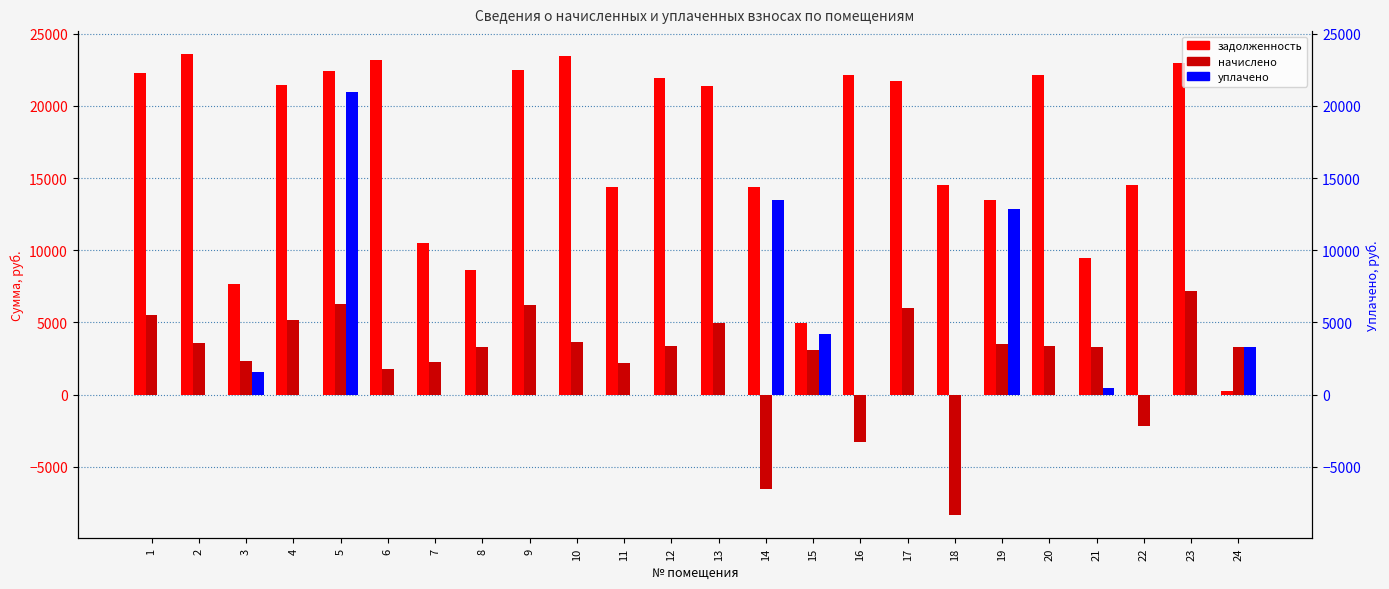

What is the total value across all series at 4?

26589.3